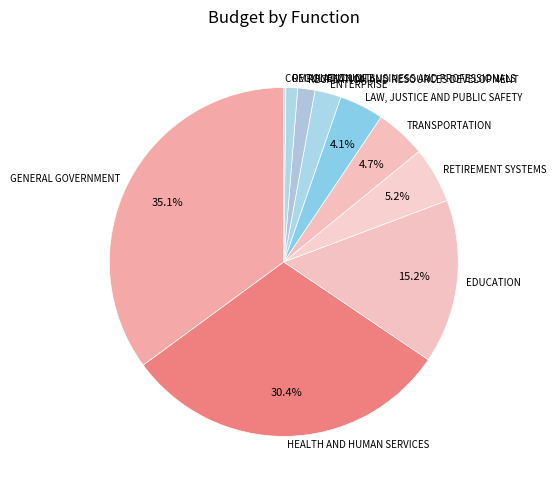

True or false: RETIREMENT SYSTEMS accounts for 10% of the total.

False